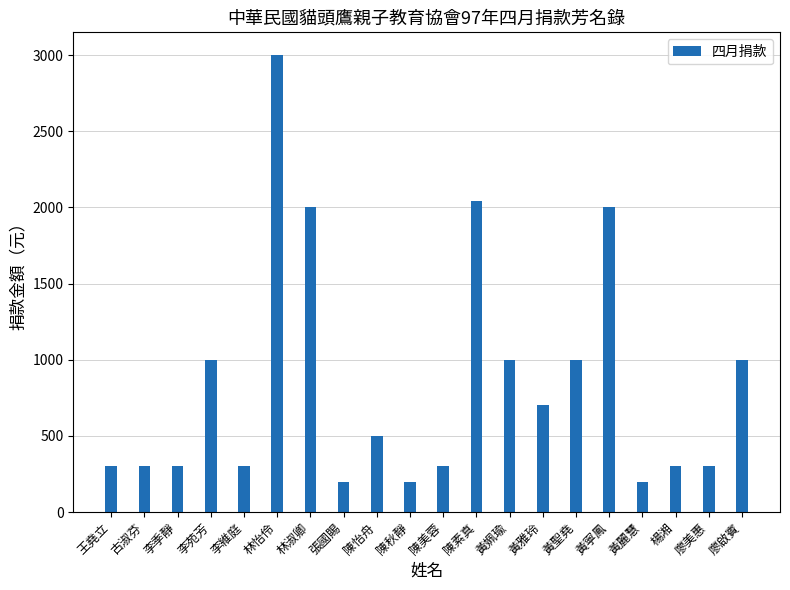

True or false: the data shows 300 at 古淑芬.

True